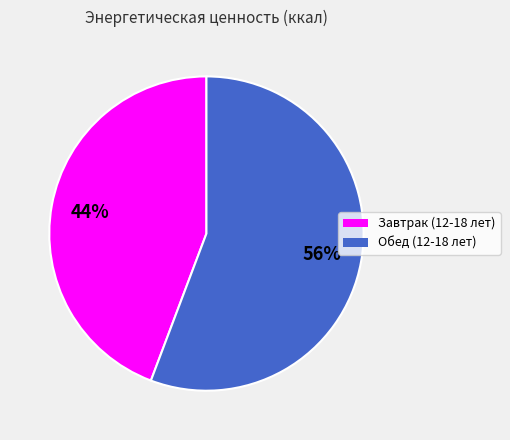

Which has a higher value, Завтрак (12-18 лет) or Обед (12-18 лет)?

Обед (12-18 лет)